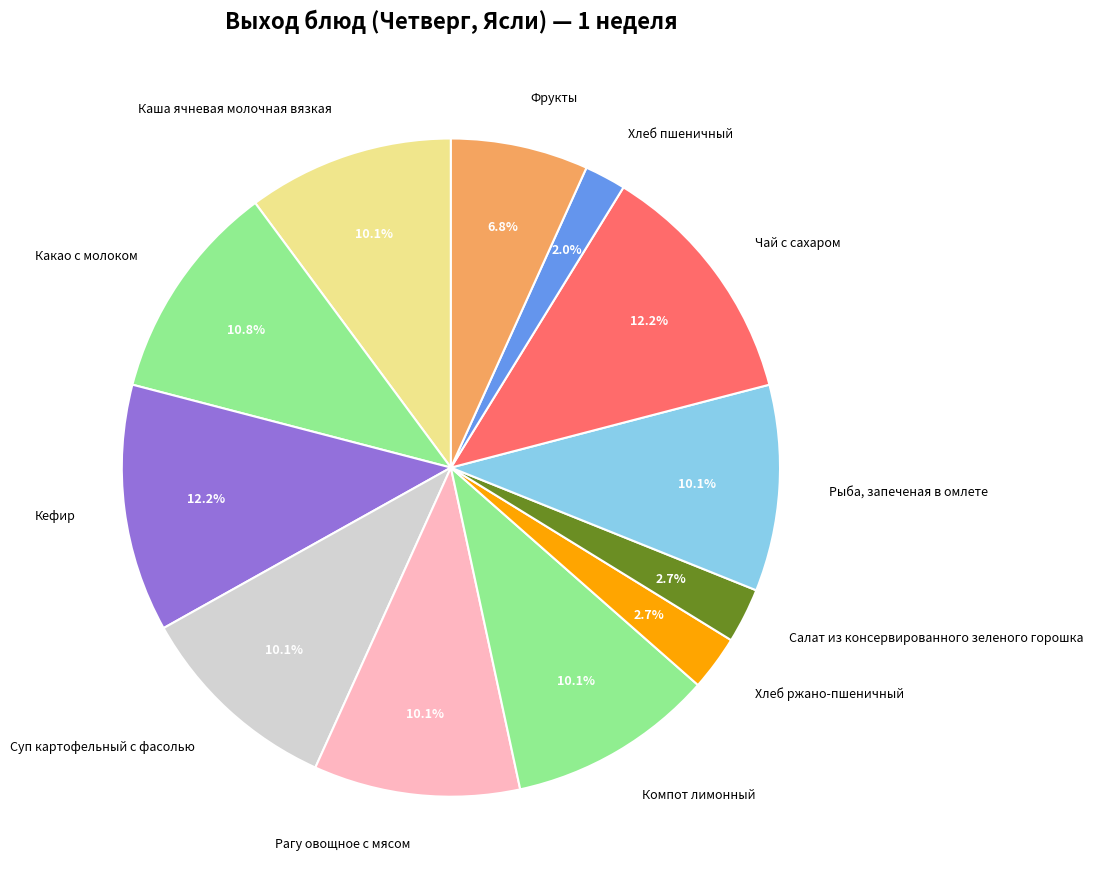

Is the sum of Какао с молоком and Рагу овощное с мясом greater than half?

No